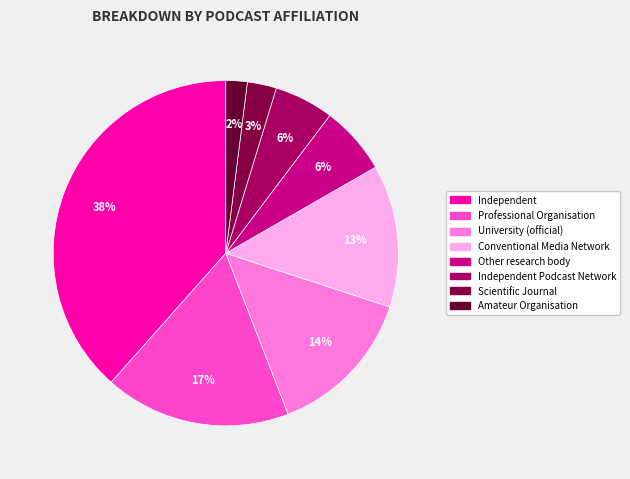

Rank the categories by value from lowest to highest.

Amateur Organisation, Scientific Journal, Independent Podcast Network, Other research body, Conventional Media Network, University (official), Professional Organisation, Independent